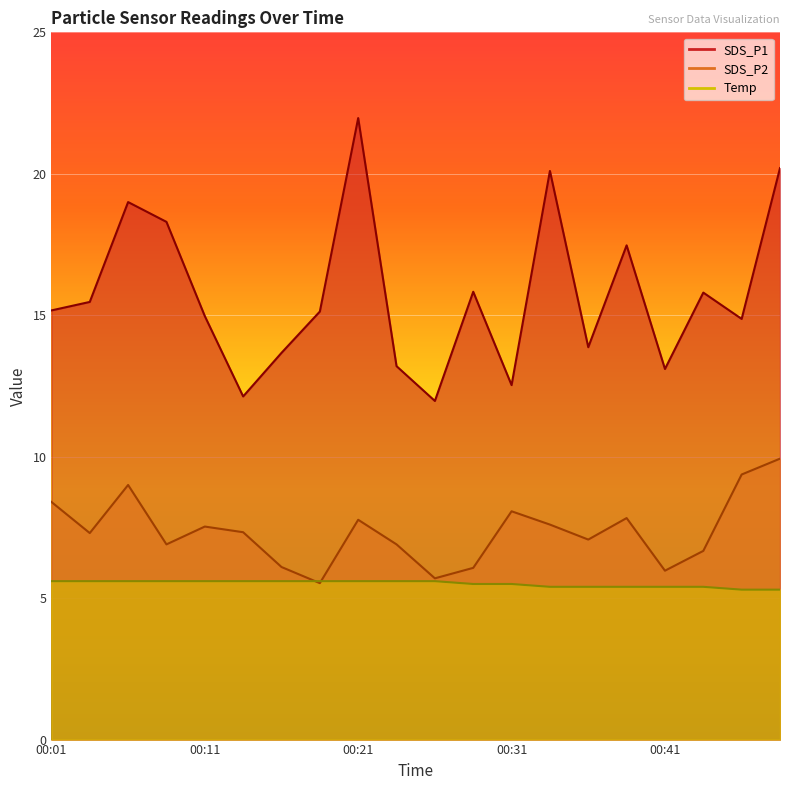

True or false: Temp has more than 1 interior local peaks.

False